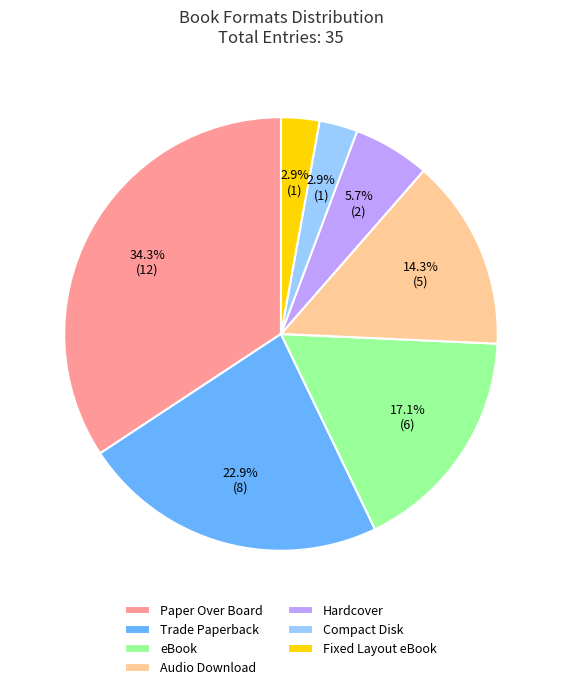

Approximately how many times larger is the value at Fixed Layout eBook compared to Trade Paperback?

0.1